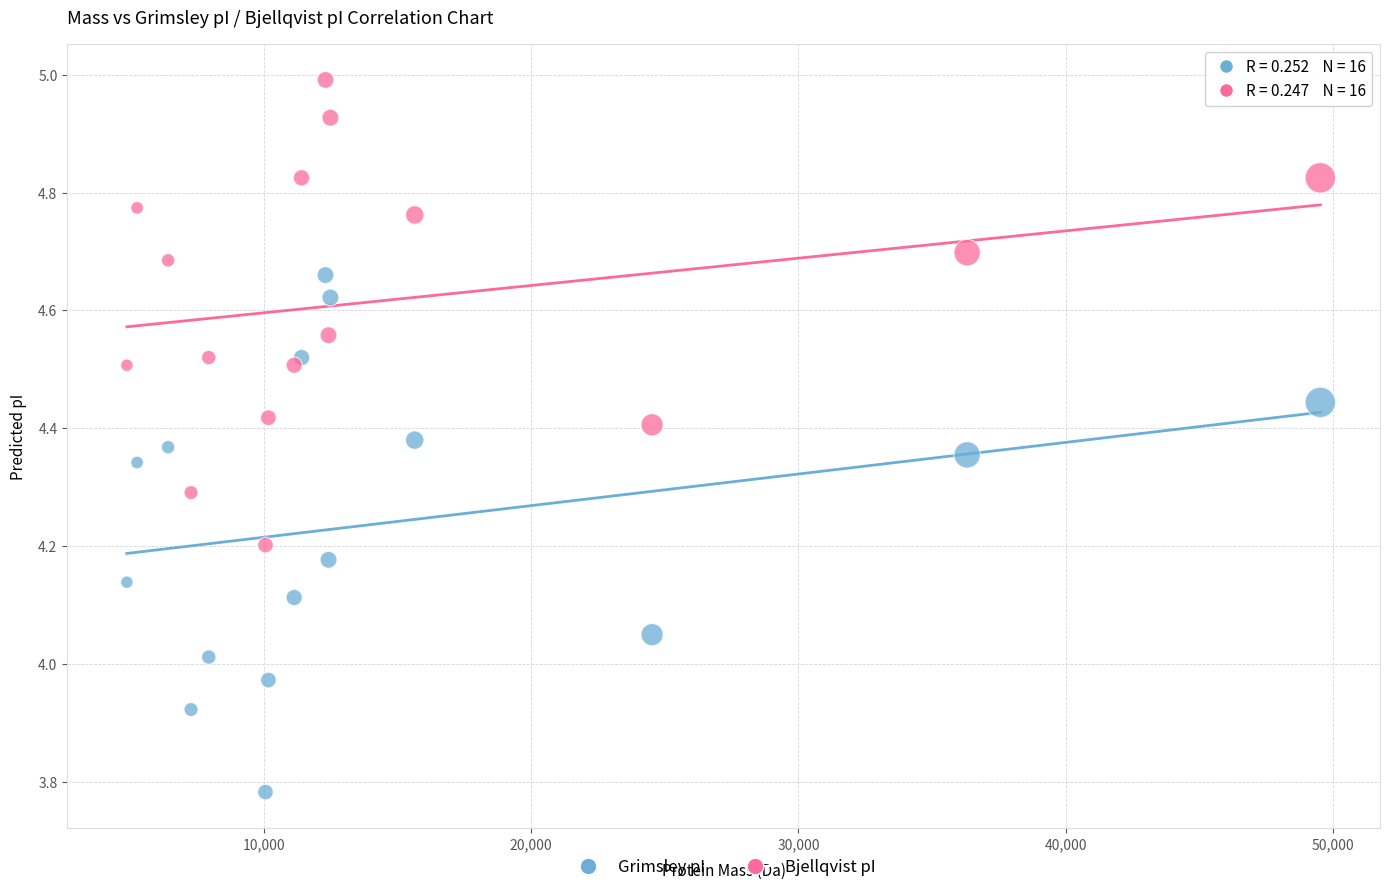

Which series has the largest Y range (max minus min)?

Grimsley pI